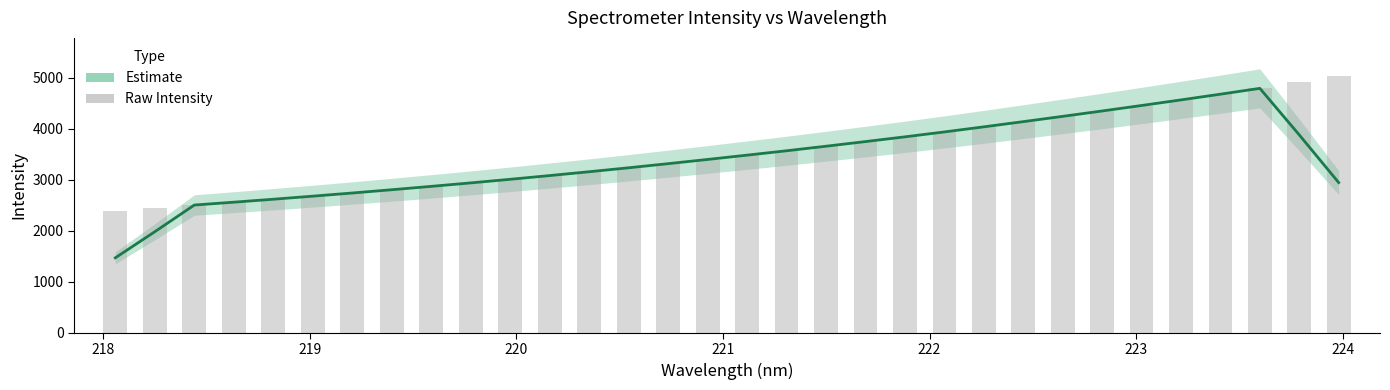

The chart shows a value of 6770.5 at 20. True or false?

False